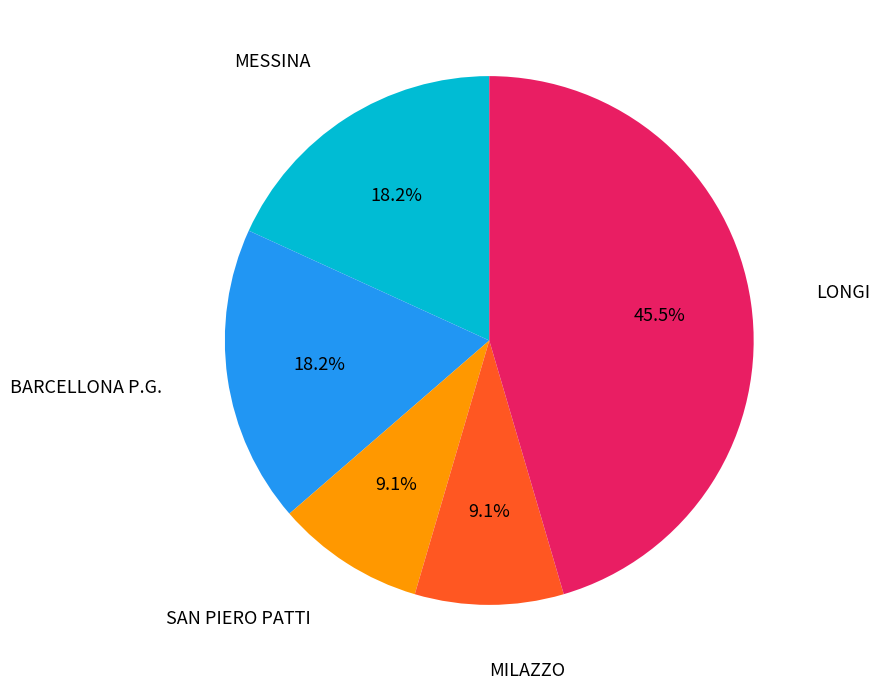

Which category has the biggest portion of the pie?

LONGI